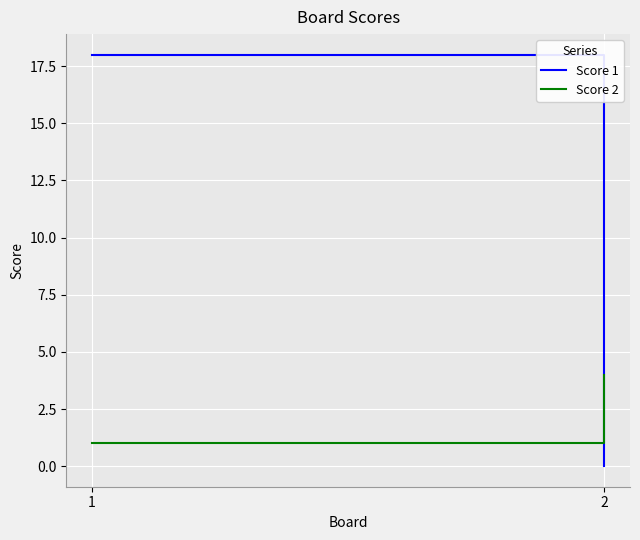

What is the total value across all series at 2?

4